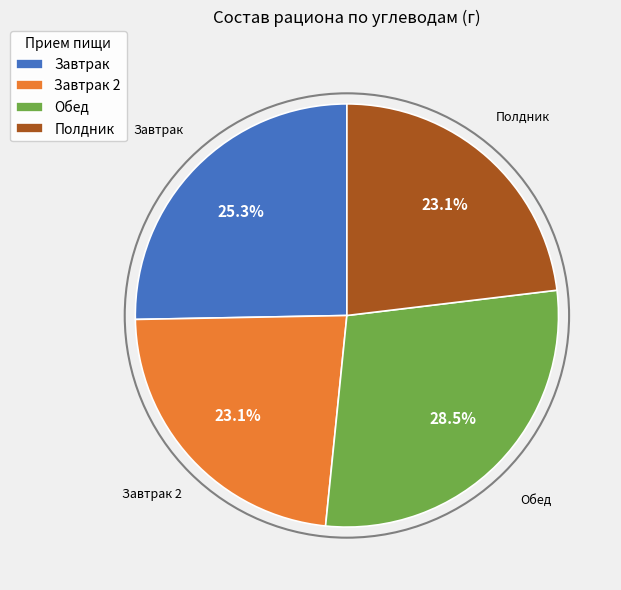

What is the largest slice in the pie chart?

Обед